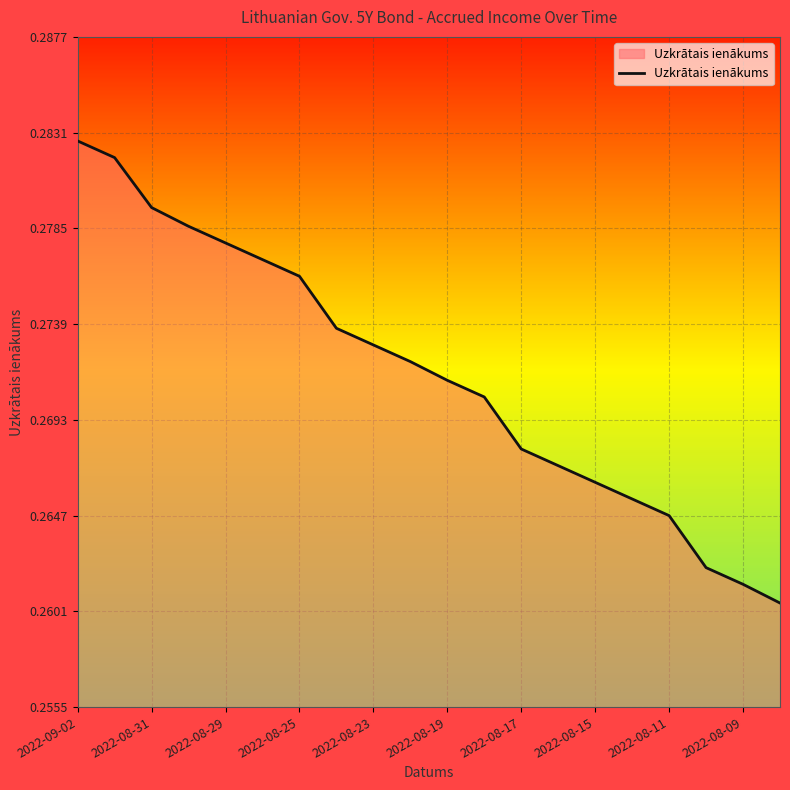

Does the chart display data point markers on the line(s)?

No